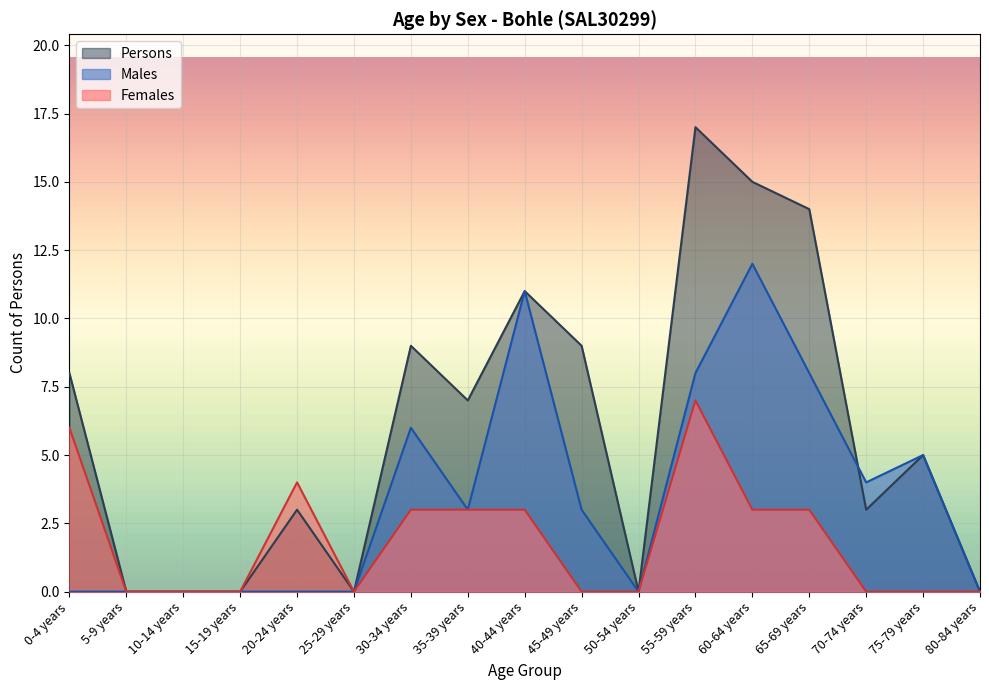

In Persons, how many points are lower than both neighbors (excluding endpoints)?

4